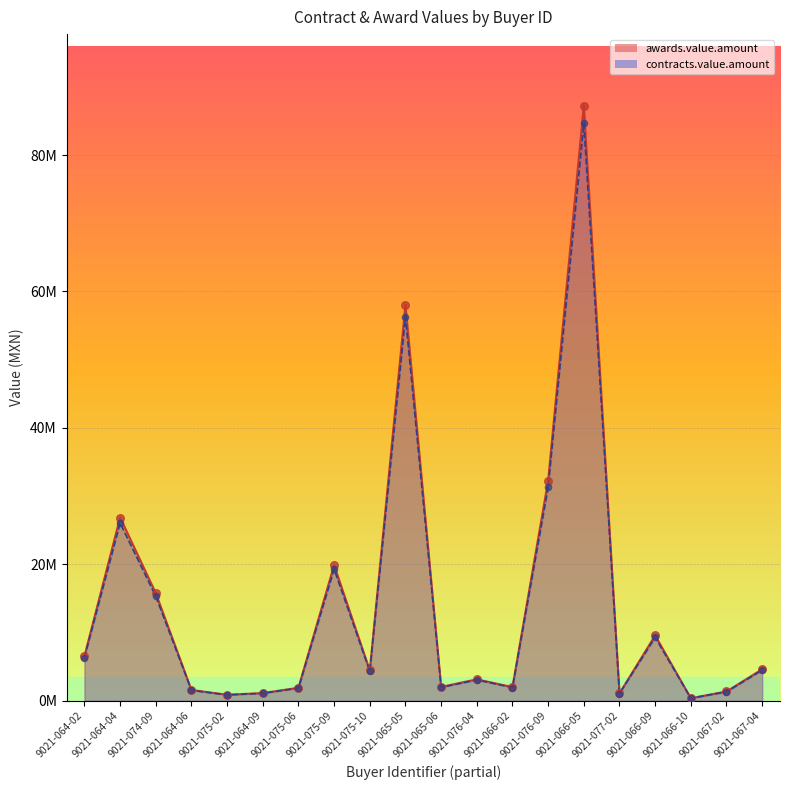

Which series reaches the maximum Y coordinate?

awards.value.amount